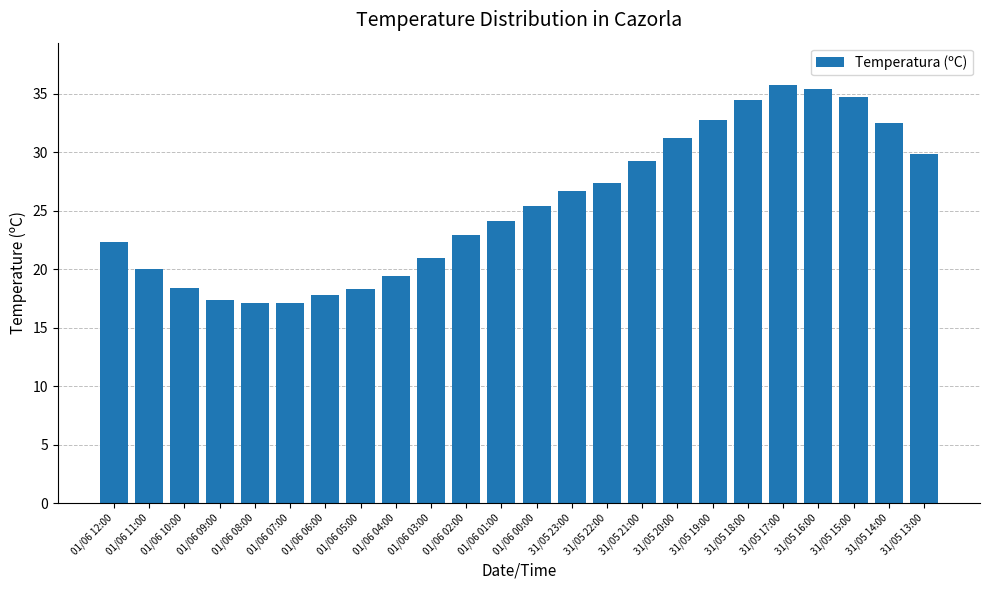

Which has a higher value, 01/06 08:00 or 01/06 12:00?

01/06 12:00